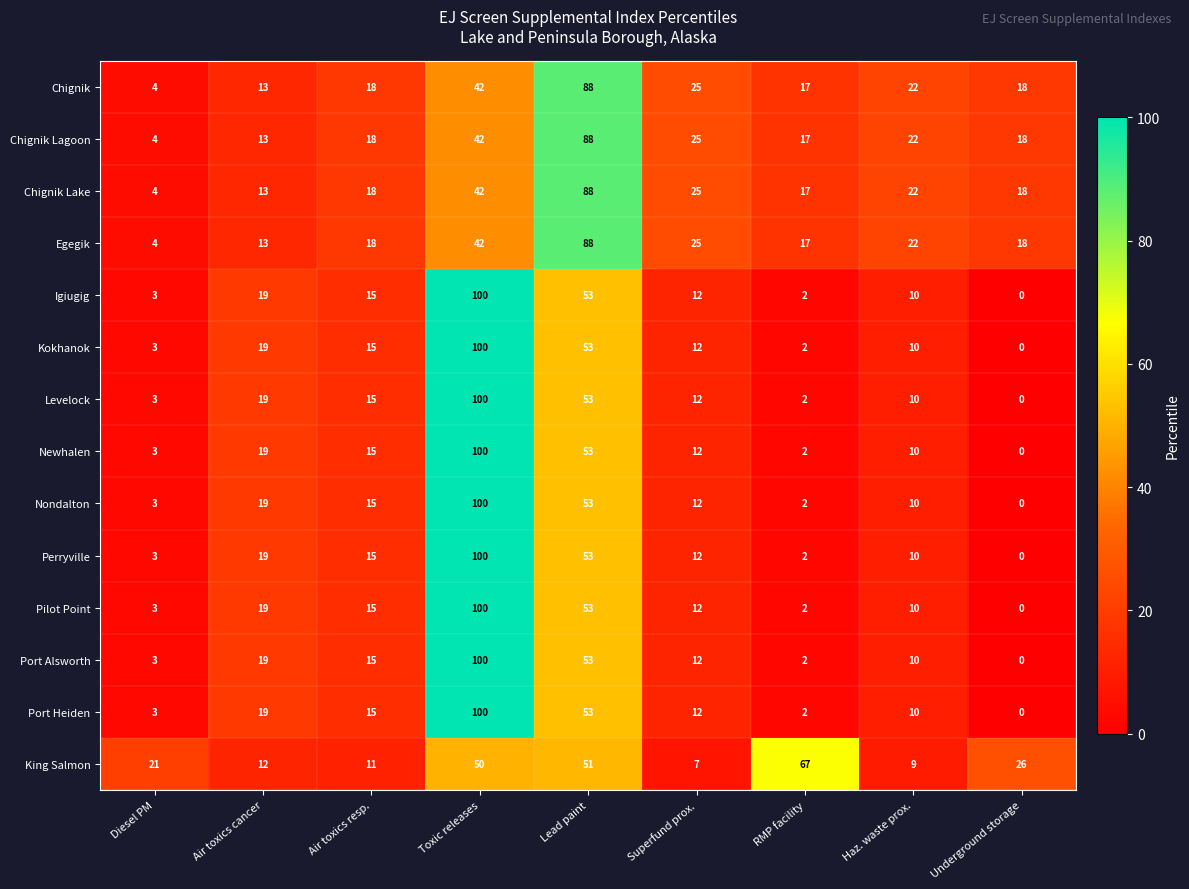

Is it true that Newhalen equals 1 at RMP facility?

False